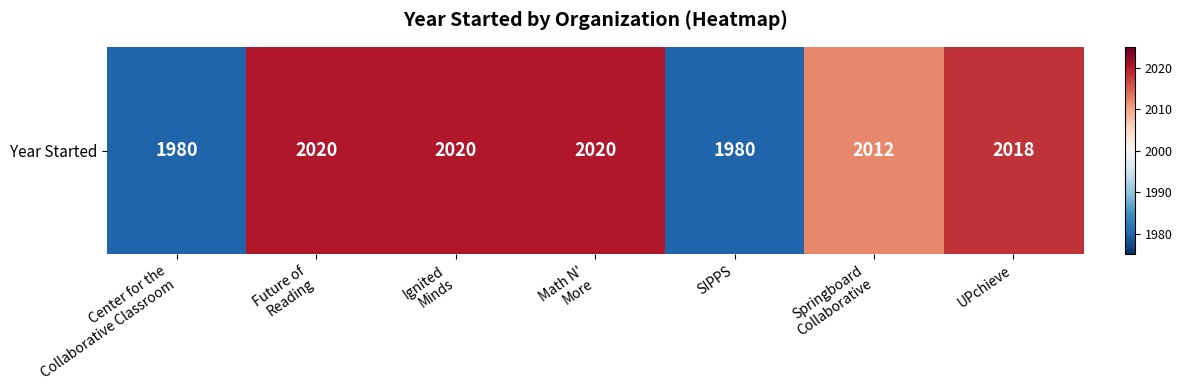

Between Springboard
Collaborative and Ignited
Minds, which is larger?

Ignited
Minds